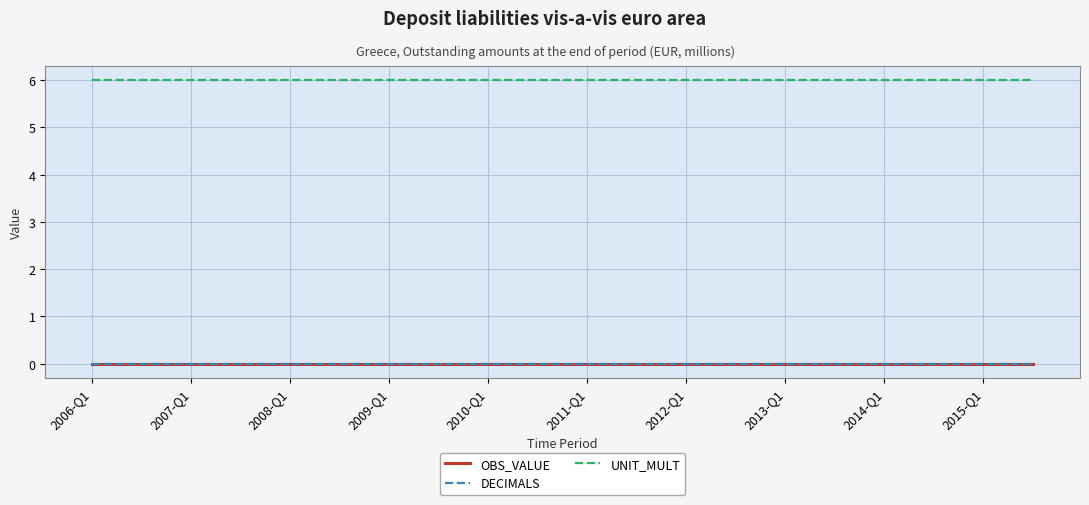

Is this an area chart (filled region under the line)?

No